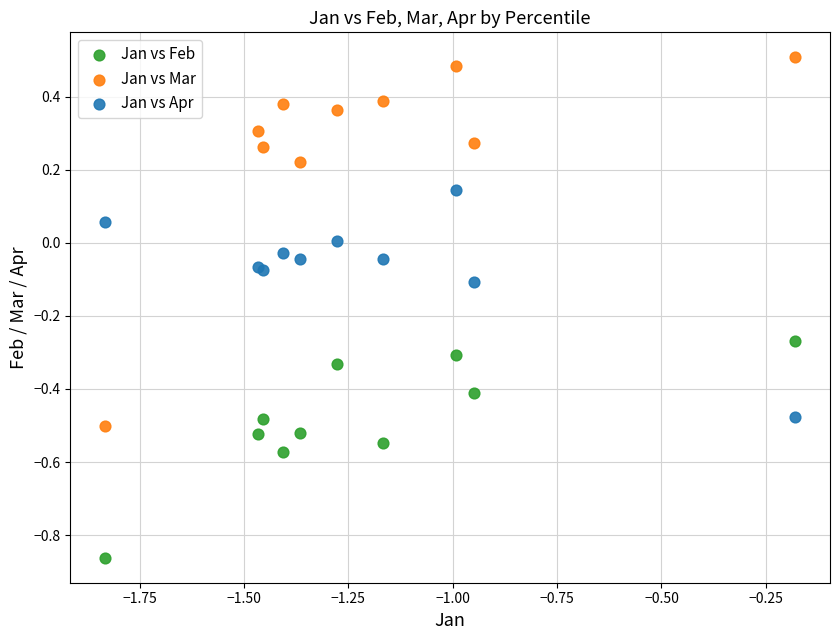

What is the X range (max minus min) for the scatter plot?

1.7